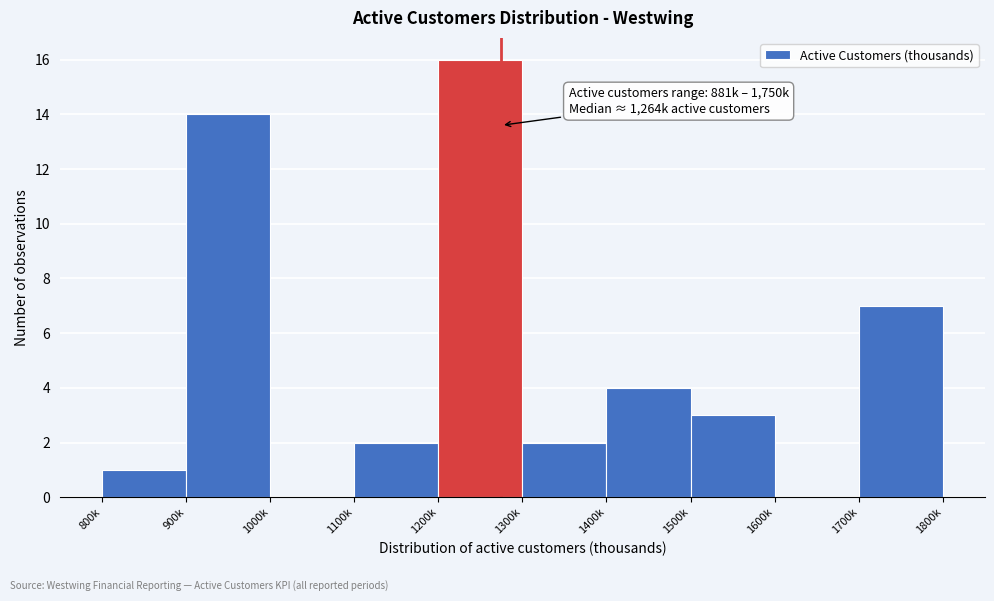

Reading left to right, transcribe all the data shown in this chart.

800k=1	900k=14	1000k=0	1100k=2	1200k=16	1300k=2	1400k=4	1500k=3	1600k=0	1700k=7